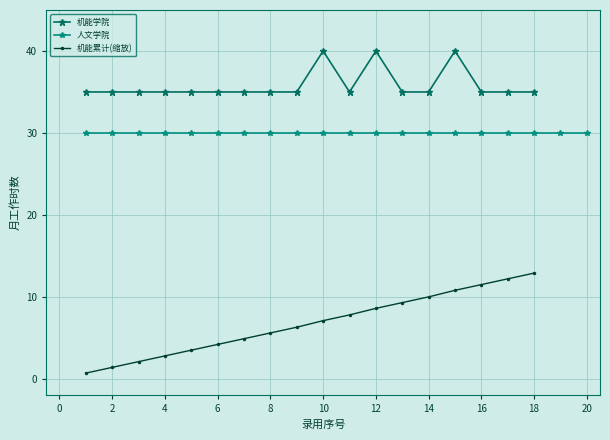

True or false: 机能学院 and 机能累计(缩放) cross at least once.

False